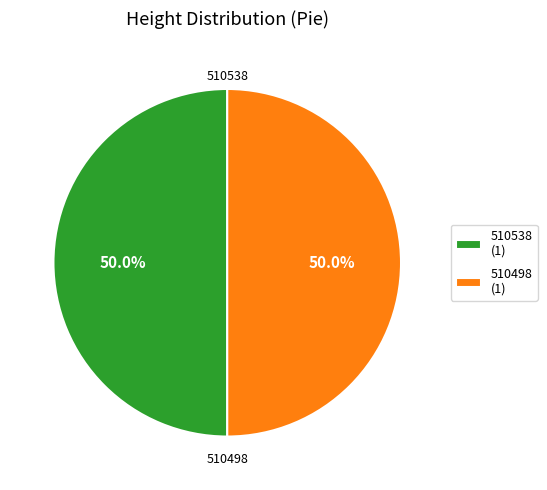

What is the ratio of the value at 510498 to the value at 510538?

1.0